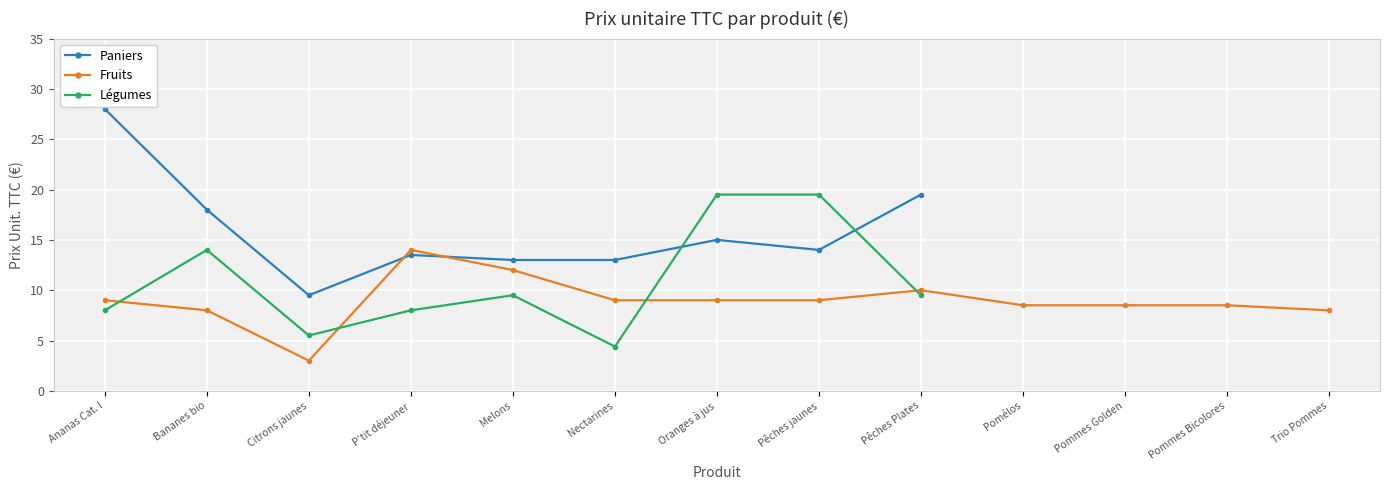

How many data points in Légumes are above 14?

2